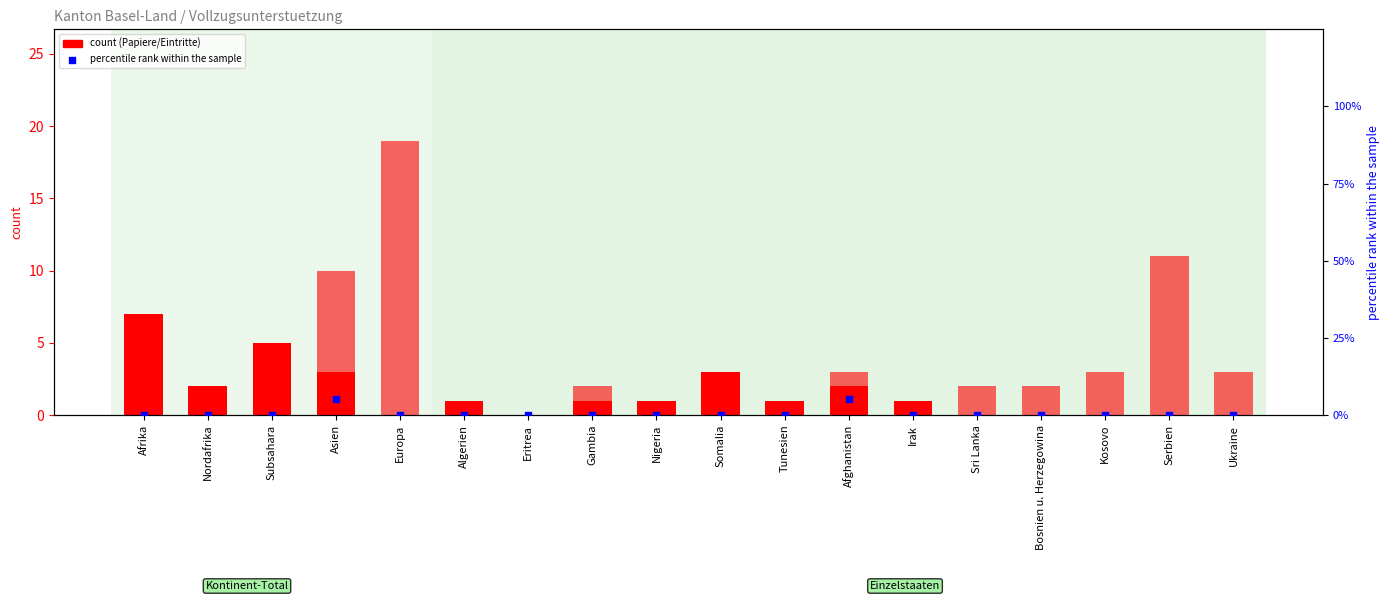

Which series reaches the maximum Y coordinate?

Eintritte Ausreise-organisation